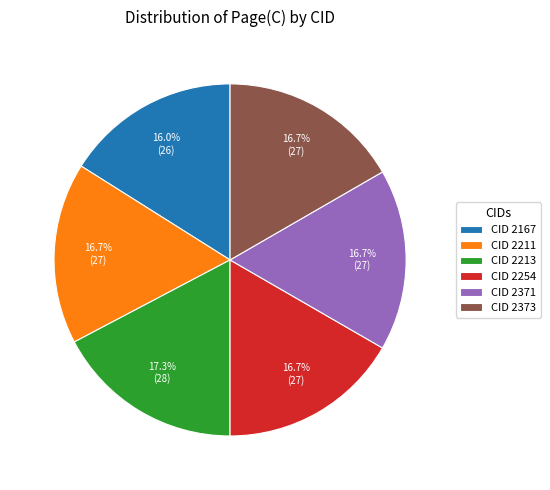

What is the total percentage of CID 2167 and CID 2373?

32.7%